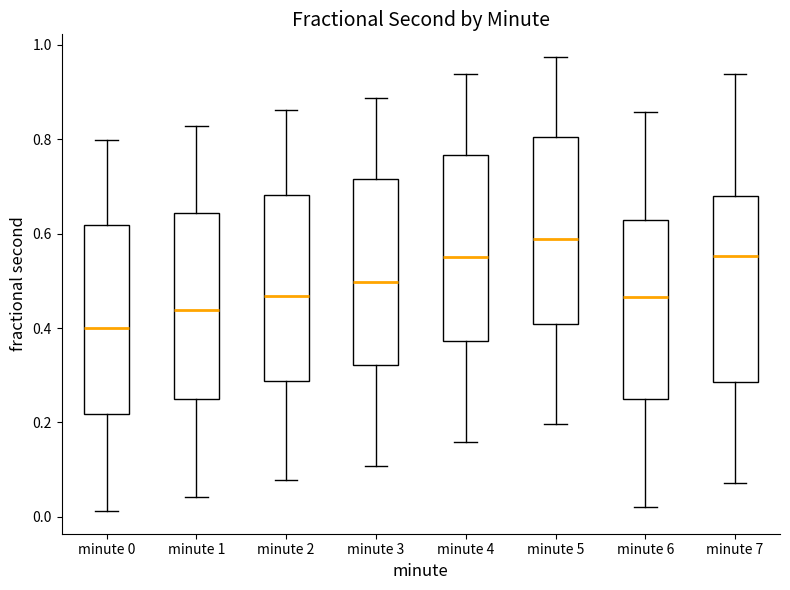

Reading left to right, read every box against the y-axis: the position of its median line, the range the box covers, and the ends of its whiskers. The values are not printed on the chart, so give them approximately, as read against the axis.

minute 0: median 0.40, box 0.22 to 0.62, whiskers 0.02 to 0.80
minute 1: median 0.44, box 0.26 to 0.64, whiskers 0.04 to 0.82
minute 2: median 0.46, box 0.28 to 0.68, whiskers 0.08 to 0.86
minute 3: median 0.50, box 0.32 to 0.72, whiskers 0.10 to 0.88
minute 4: median 0.56, box 0.38 to 0.76, whiskers 0.16 to 0.94
minute 5: median 0.58, box 0.40 to 0.80, whiskers 0.20 to 0.98
minute 6: median 0.46, box 0.24 to 0.62, whiskers 0.02 to 0.86
minute 7: median 0.56, box 0.28 to 0.68, whiskers 0.08 to 0.94